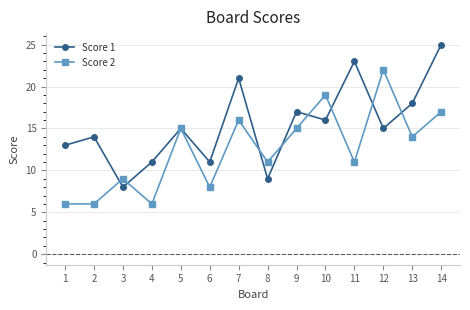

Reading left to right, extract all data points from this chart.

Score 1: 1=13	2=14	3=8	4=11	5=15	6=11	7=21	8=9	9=17	10=16	11=23	12=15	13=18	14=25
Score 2: 1=6	2=6	3=9	4=6	5=15	6=8	7=16	8=11	9=15	10=19	11=11	12=22	13=14	14=17